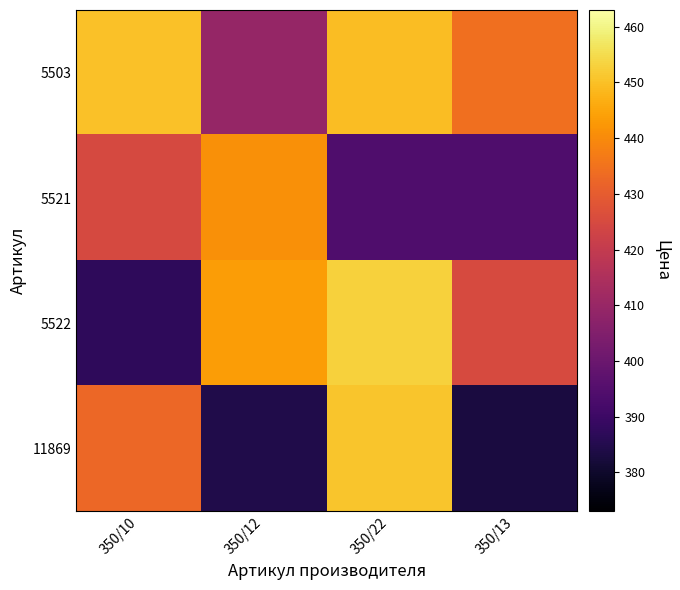

Which has a higher value, 350/12 or 350/22?

350/22